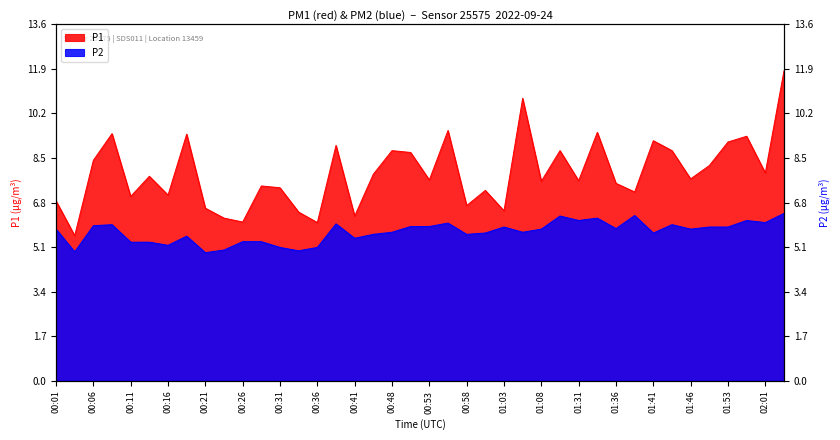

What is the smallest value displayed?

4.9